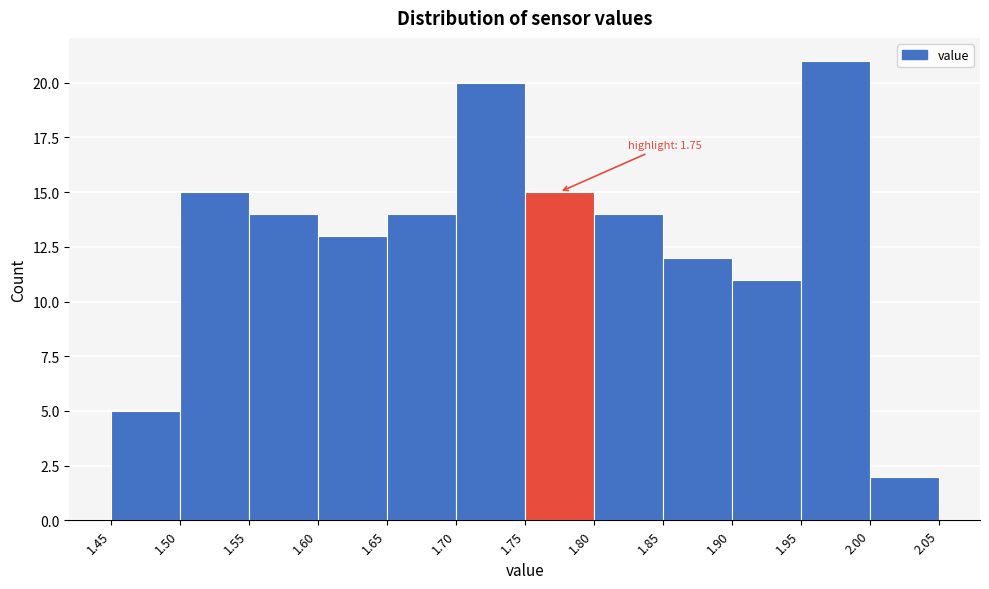

Over which range of the x-axis is the bar tallest?

1.95 to 2.00